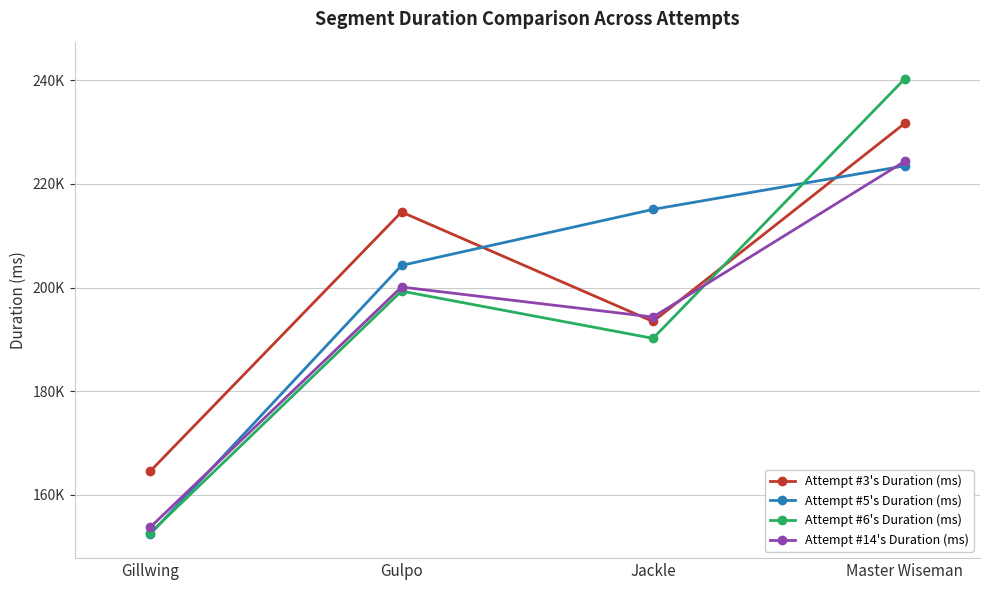

At which label does Attempt #5's Duration (ms) first exceed 215091?

Master Wiseman